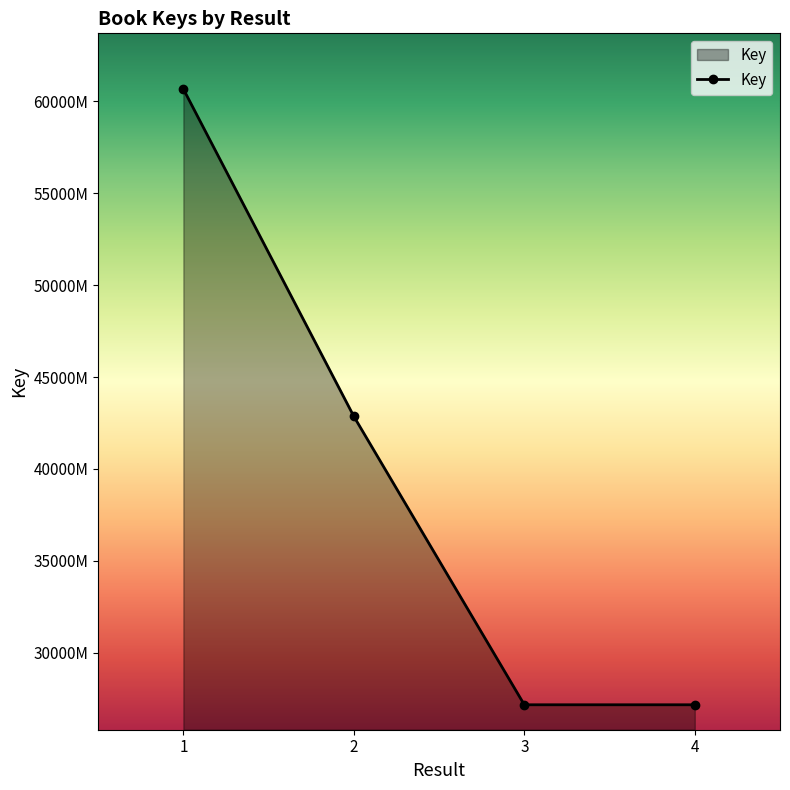

Is this an area chart (filled region under the line)?

Yes